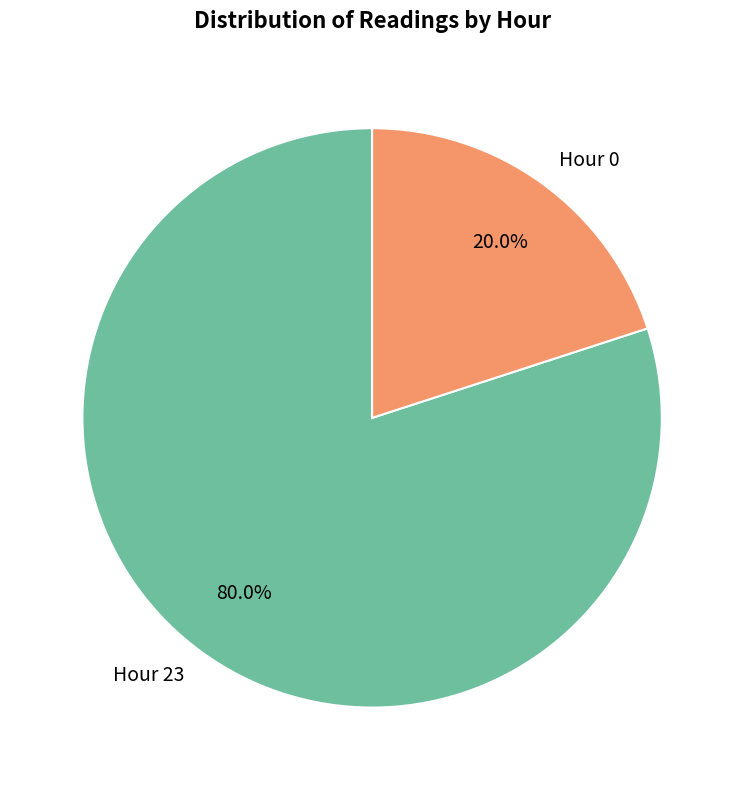

What percentage is the Hour 0 slice, to the nearest percent?

20%